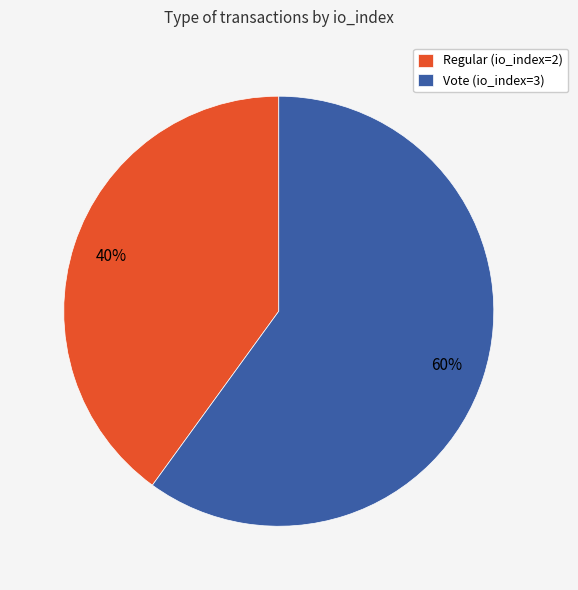

To the nearest percent, what is the difference between the largest and smallest slice percentages?

20%